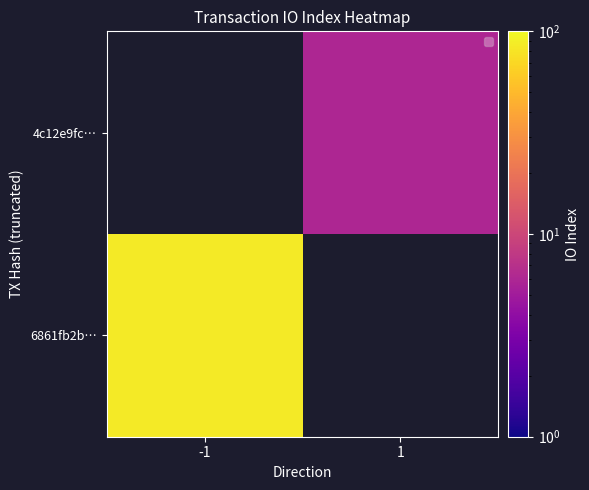

Rank the categories by 4c12e9fc… value from lowest to highest.

-1, 1